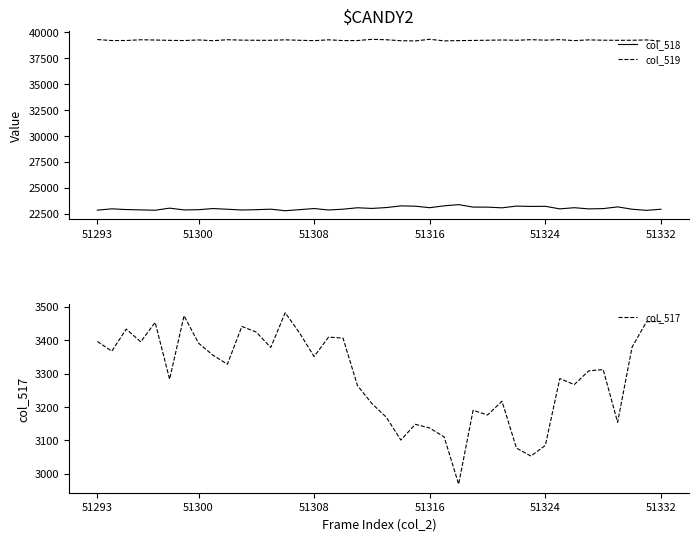

True or false: col_518 and col_519 cross at least once.

False